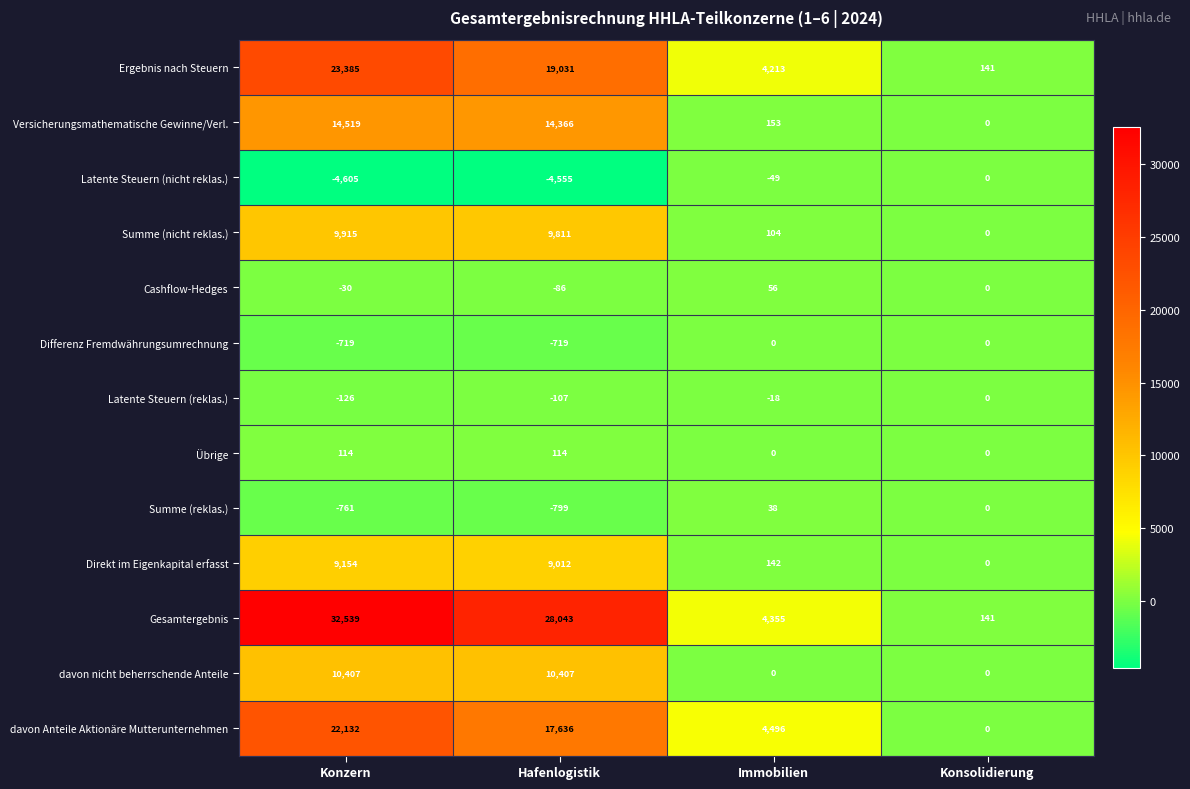

Count the number of categories in the chart.

4